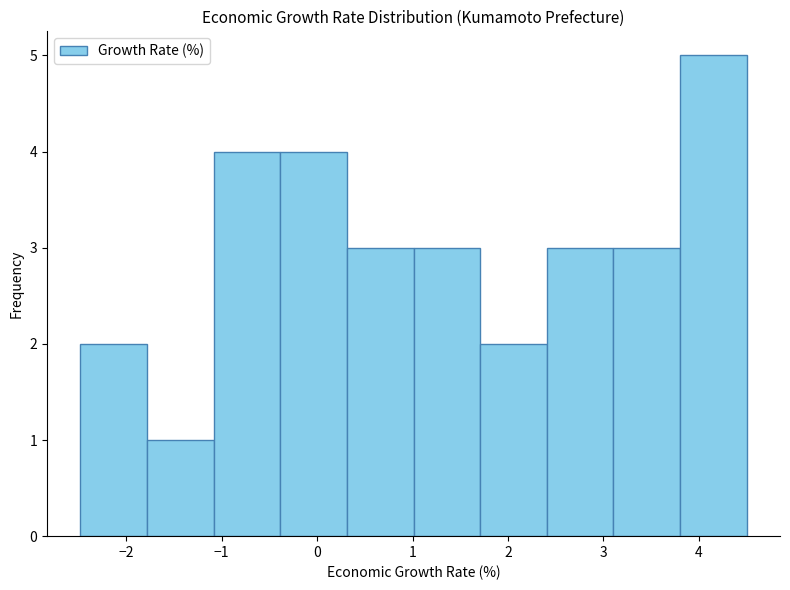

Over which range of the x-axis is the bar tallest?

3.8 to 4.5